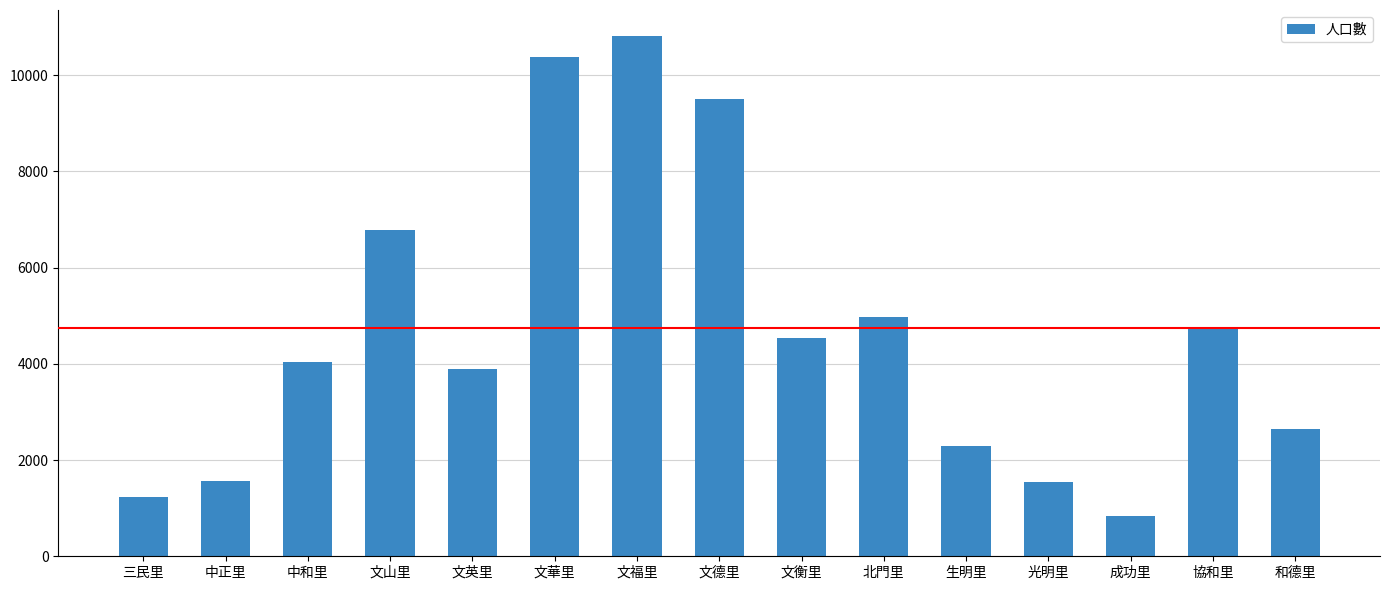

What is the difference between the values at 文山里 and 協和里?

2045